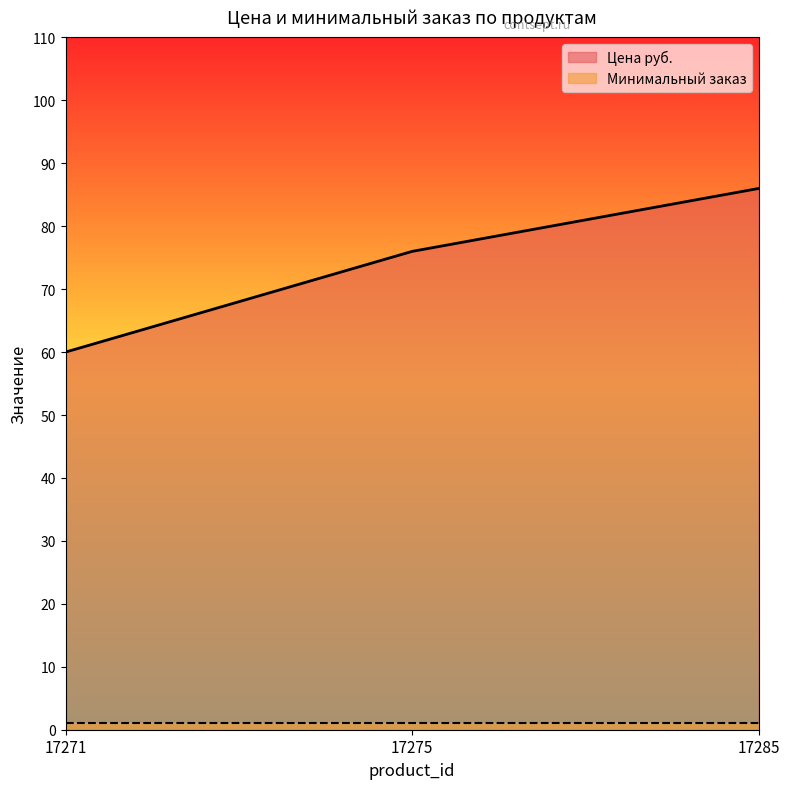

What is the difference between the values at 17275 and 17285?

10